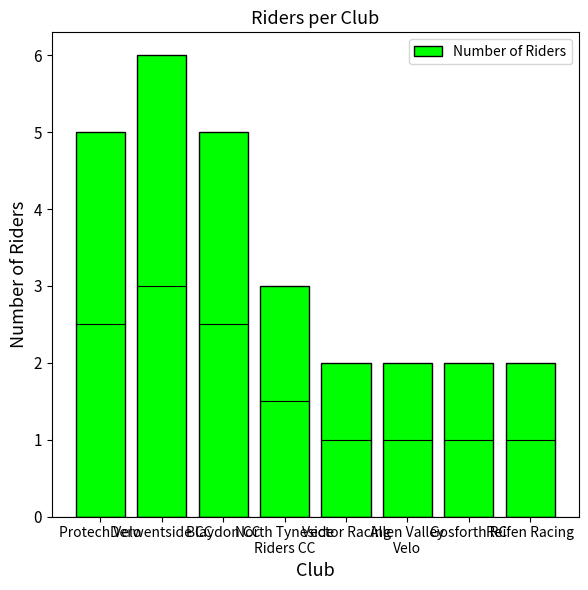

What is the maximum value shown in the chart?

6